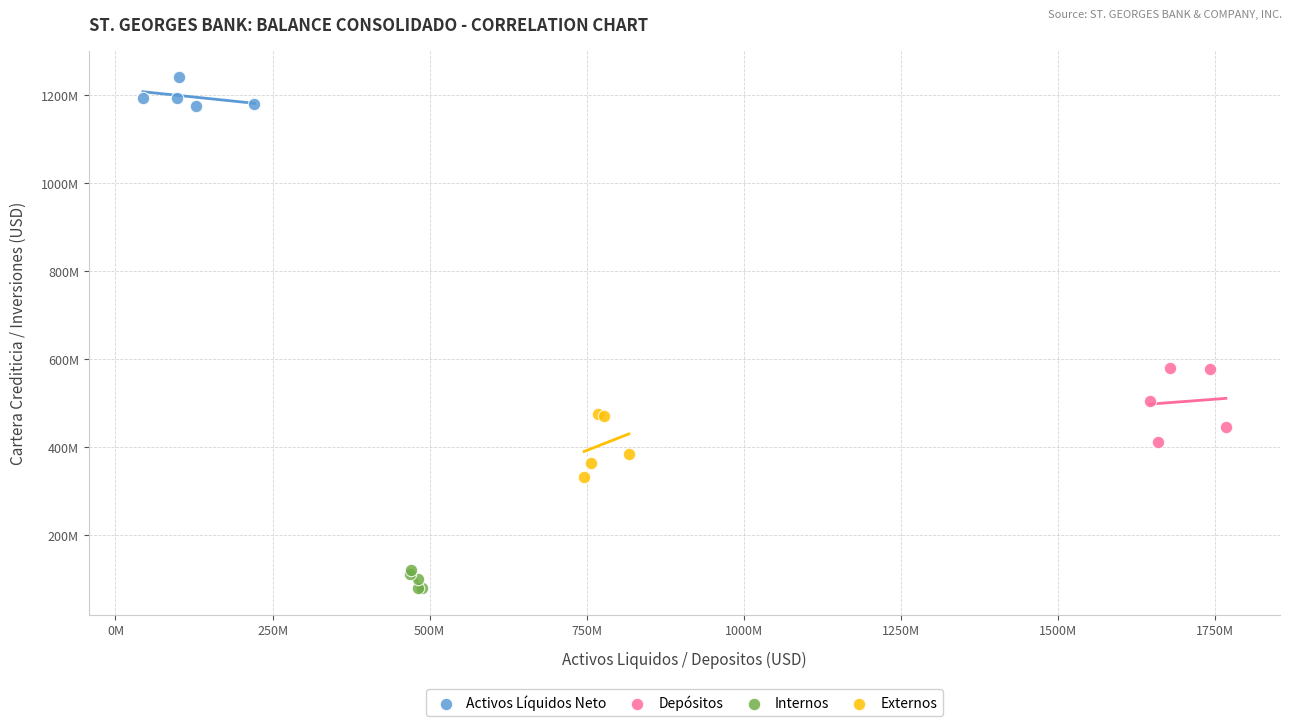

What are all the series names shown in the legend?

Activos Líquidos Neto, Depósitos, Internos, Externos